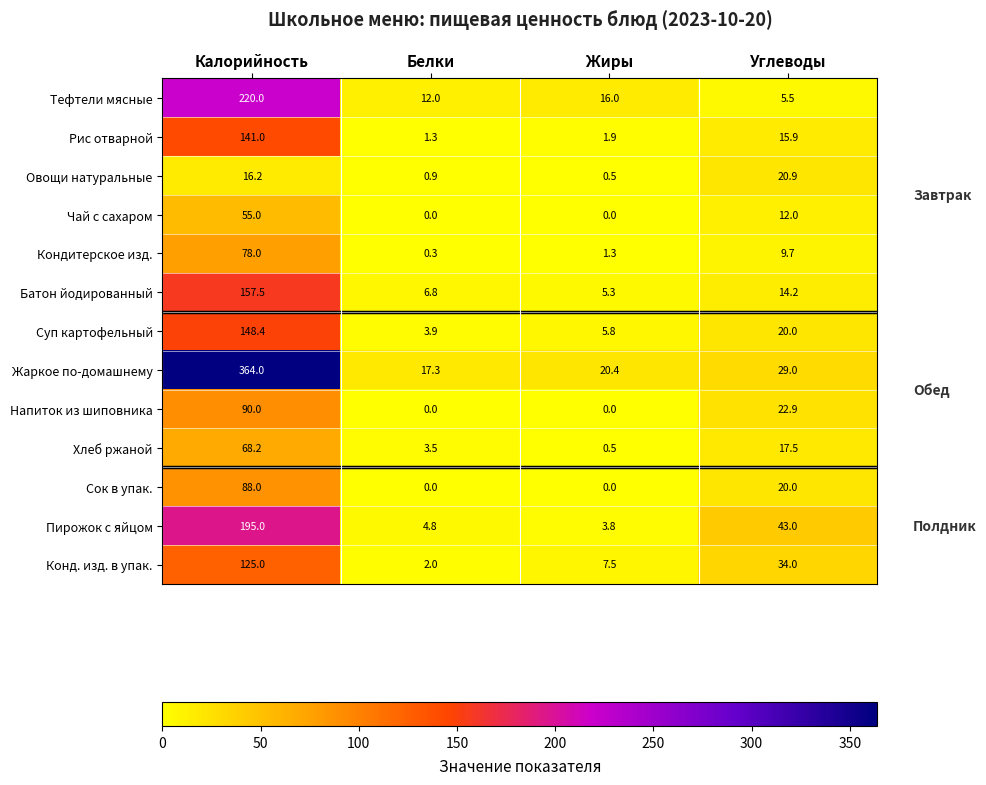

At which category does the chart reach its peak across all series?

Калорийность